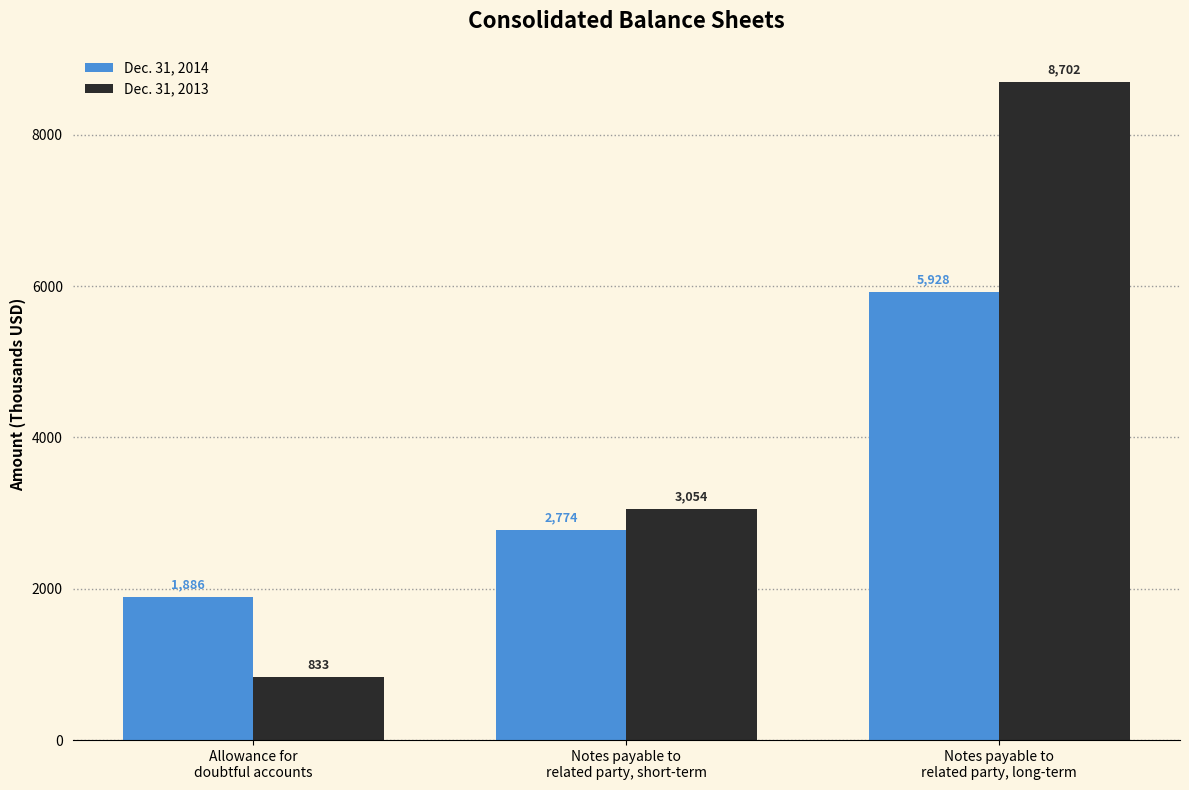

How many groups of bars are there?

3